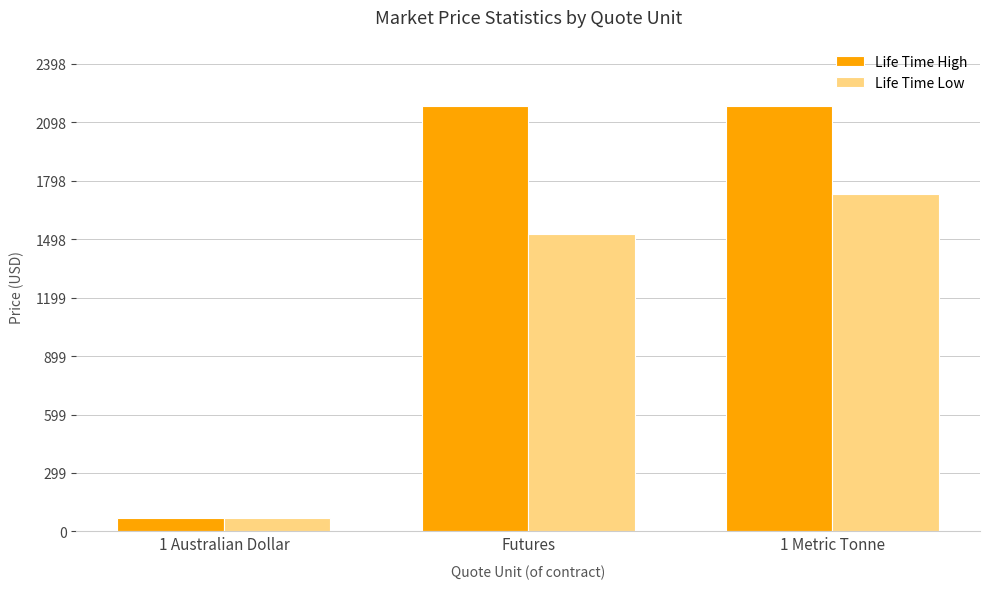

How many categories are shown in the chart?

3